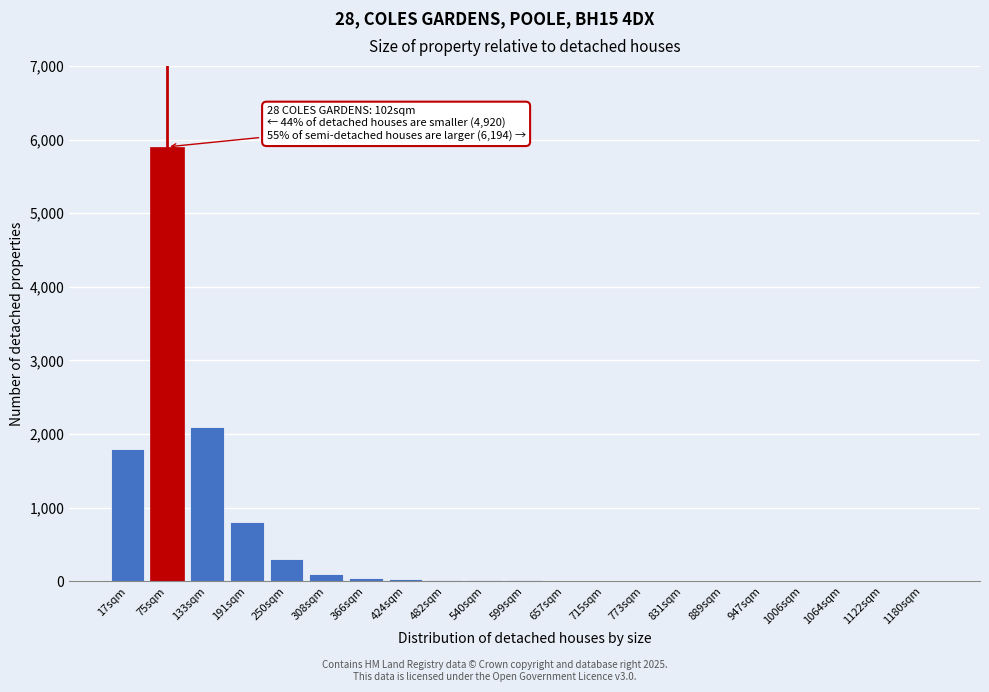

The chart shows a value of 2 at 1006sqm. True or false?

True